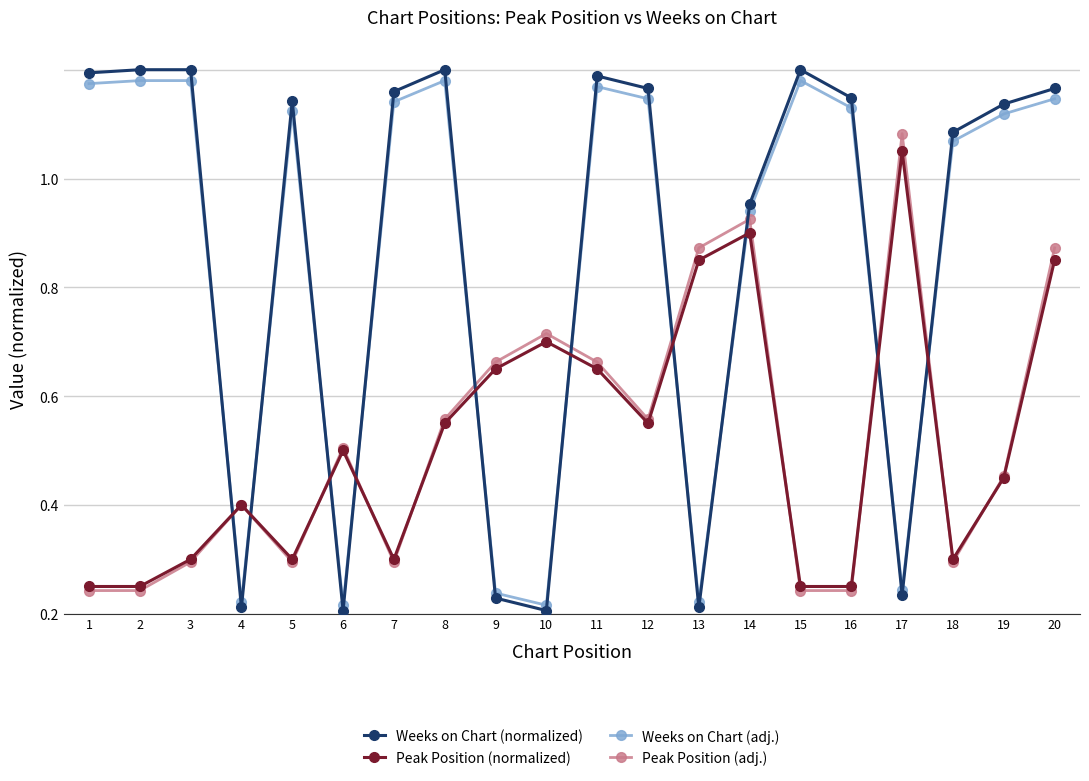

Reading left to right, transcribe all the data shown in this chart.

Weeks on Chart (normalized): 1=1.0	2=1.0	3=1.0	4=0.0	5=0.9	6=0.0	7=1.0	8=1.0	9=0.0	10=0.0	11=1.0	12=1.0	13=0.0	14=0.8	15=1.0	16=0.9	17=0.0	18=0.9	19=0.9	20=1.0
Peak Position (normalized): 1=0.1	2=0.1	3=0.1	4=0.2	5=0.1	6=0.3	7=0.1	8=0.3	9=0.5	10=0.5	11=0.5	12=0.3	13=0.7	14=0.7	15=0.1	16=0.1	17=0.8	18=0.1	19=0.2	20=0.7
Weeks on Chart (adj.): 1=1.0	2=1.0	3=1.0	4=0.0	5=0.9	6=0.0	7=0.9	8=1.0	9=0.0	10=0.0	11=1.0	12=0.9	13=0.0	14=0.7	15=1.0	16=0.9	17=0.0	18=0.9	19=0.9	20=0.9
Peak Position (adj.): 1=0.0	2=0.0	3=0.1	4=0.2	5=0.1	6=0.3	7=0.1	8=0.4	9=0.5	10=0.5	11=0.5	12=0.4	13=0.7	14=0.7	15=0.0	16=0.0	17=0.9	18=0.1	19=0.3	20=0.7